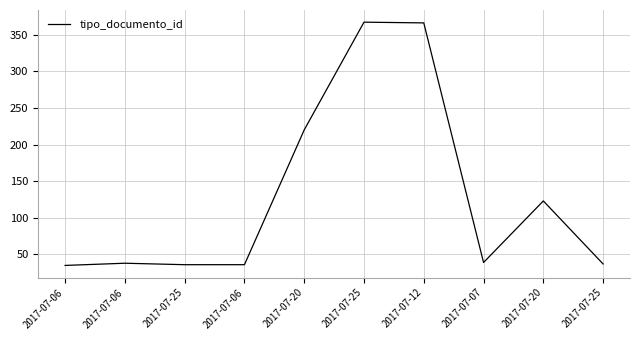

Where is the first local maximum?

2017-07-06